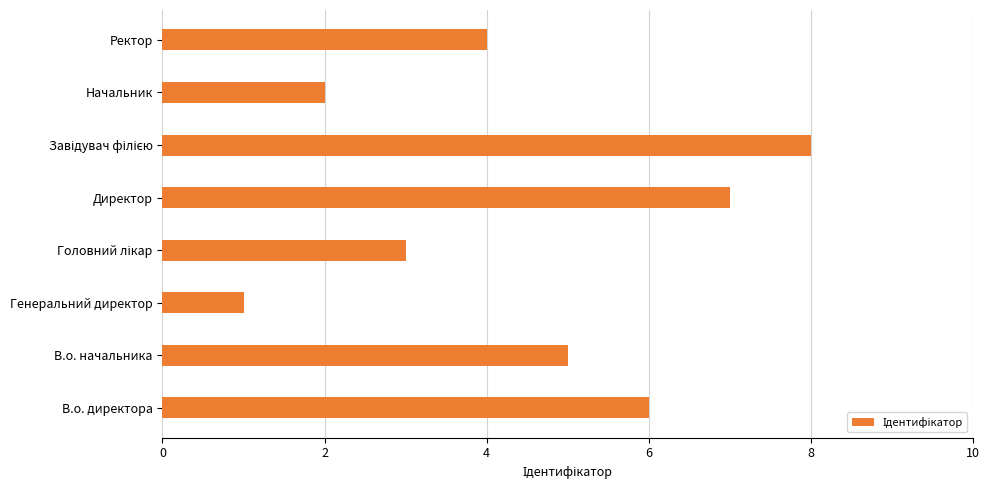

How many bars are there in total?

8